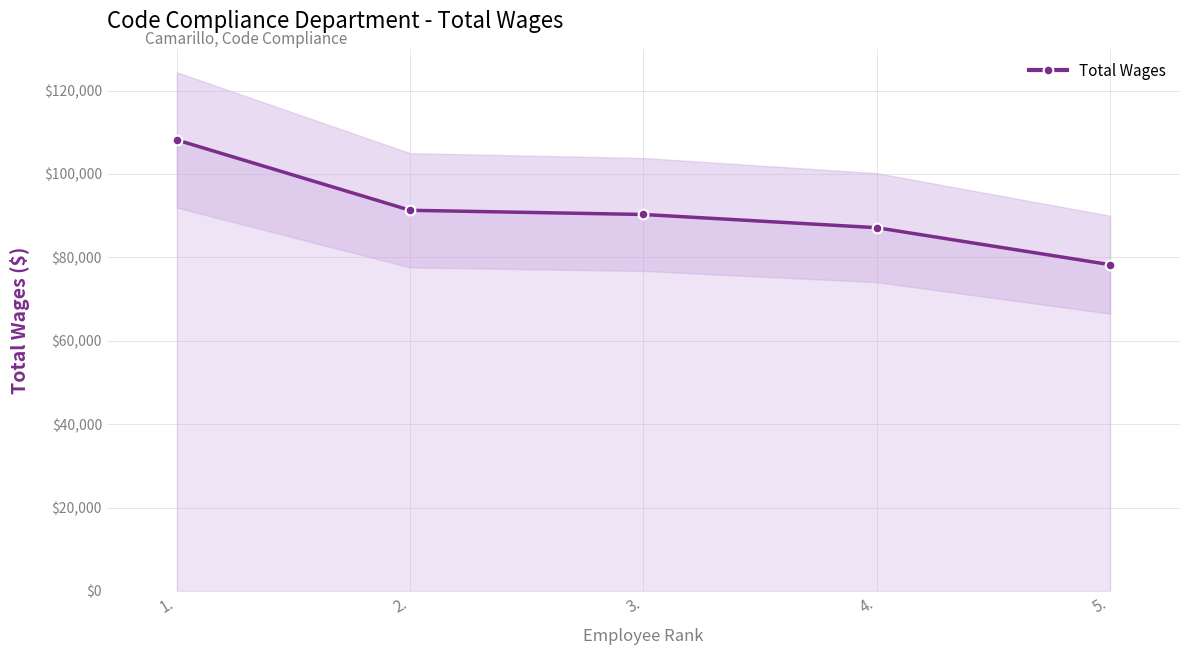

What is the difference between the values at 4. and 5.?

8866